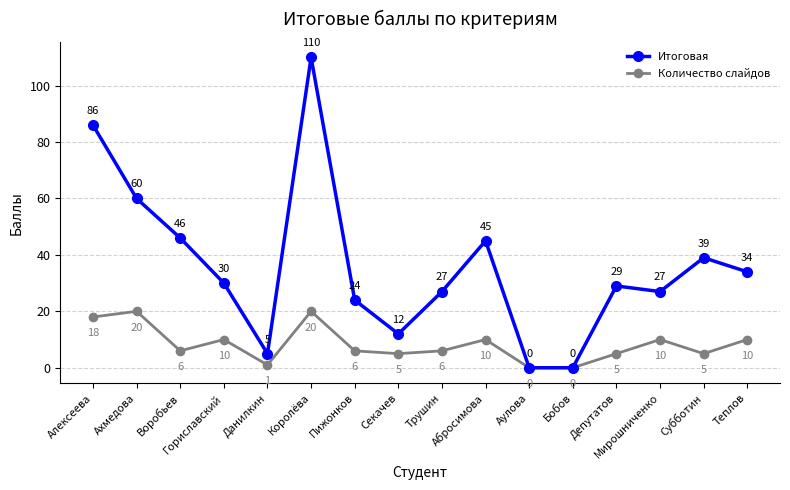

List the series in order of their overall mean, highest first.

Итоговая, Количество слайдов